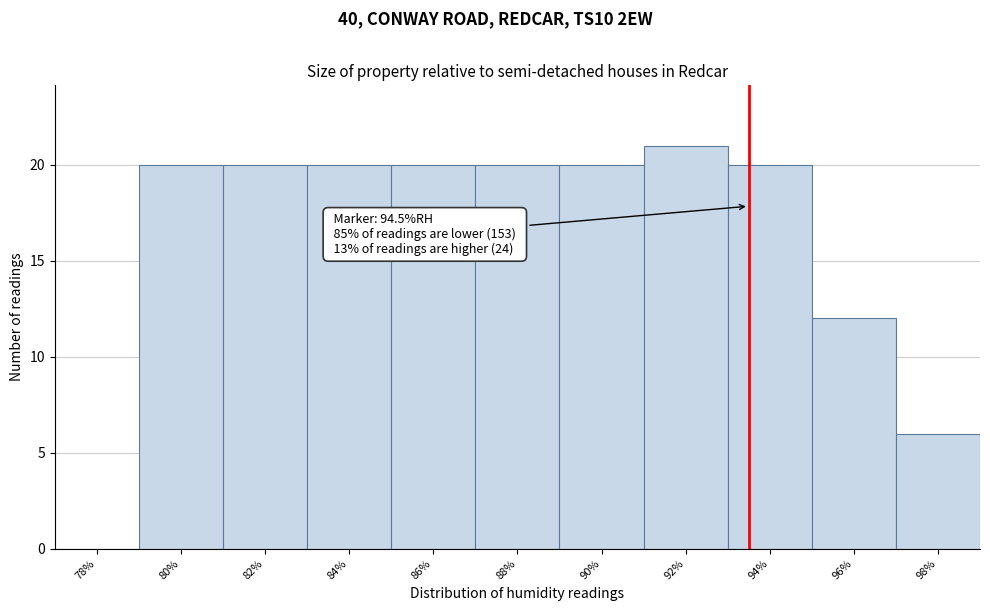

Reading left to right, what are all the values shown in this chart?

78%=0	80%=20	82%=20	84%=20	86%=20	88%=20	90%=20	92%=21	94%=20	96%=12	98%=6